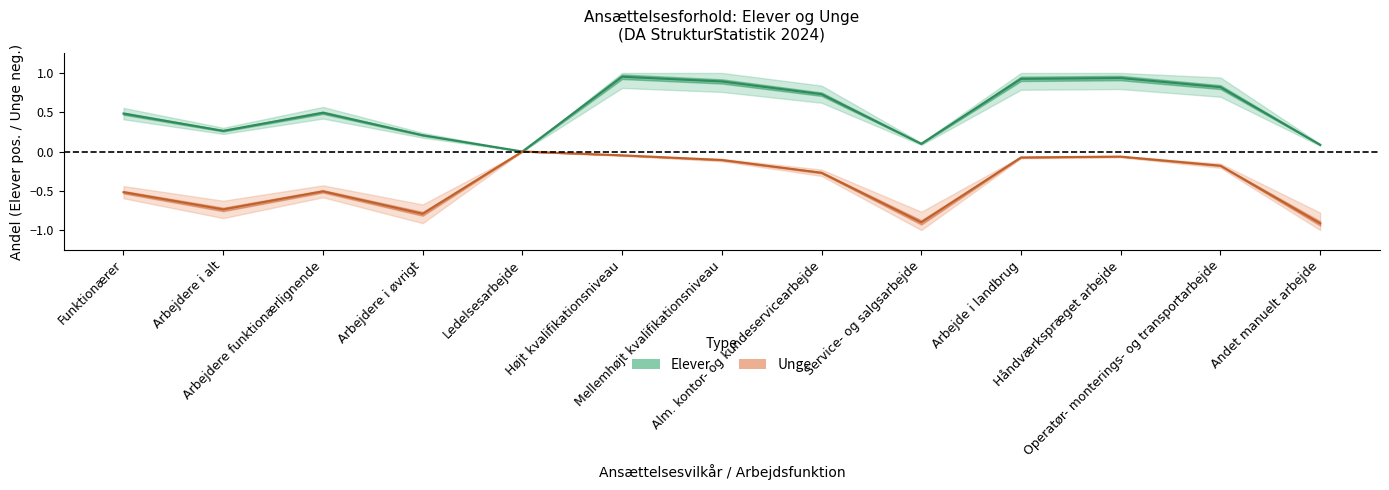

The Unge series shows -1.5 at Service- og salgsarbejde. True or false?

False